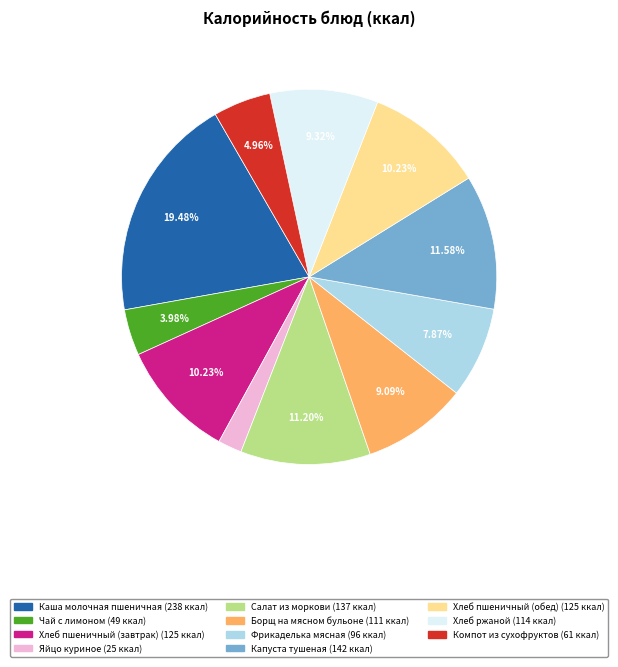

The Хлеб ржаной slice represents 9% of the pie. True or false?

True